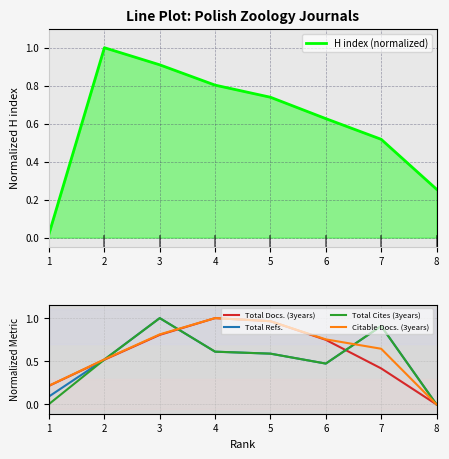

After their last crossing, which series has the higher values: Total Refs. or H index (normalized)?

H index (normalized)